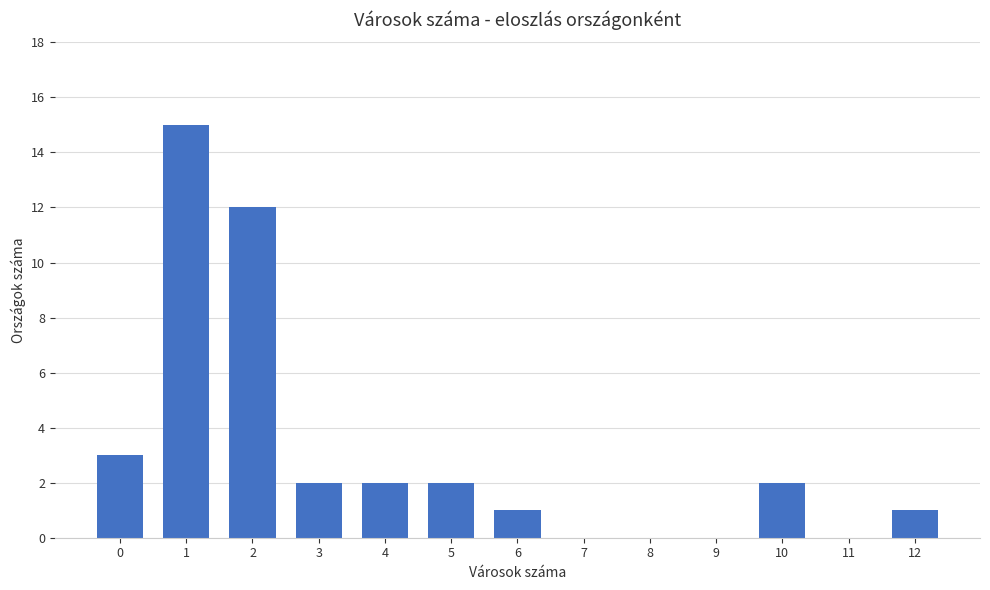

What is the greatest value displayed?

15